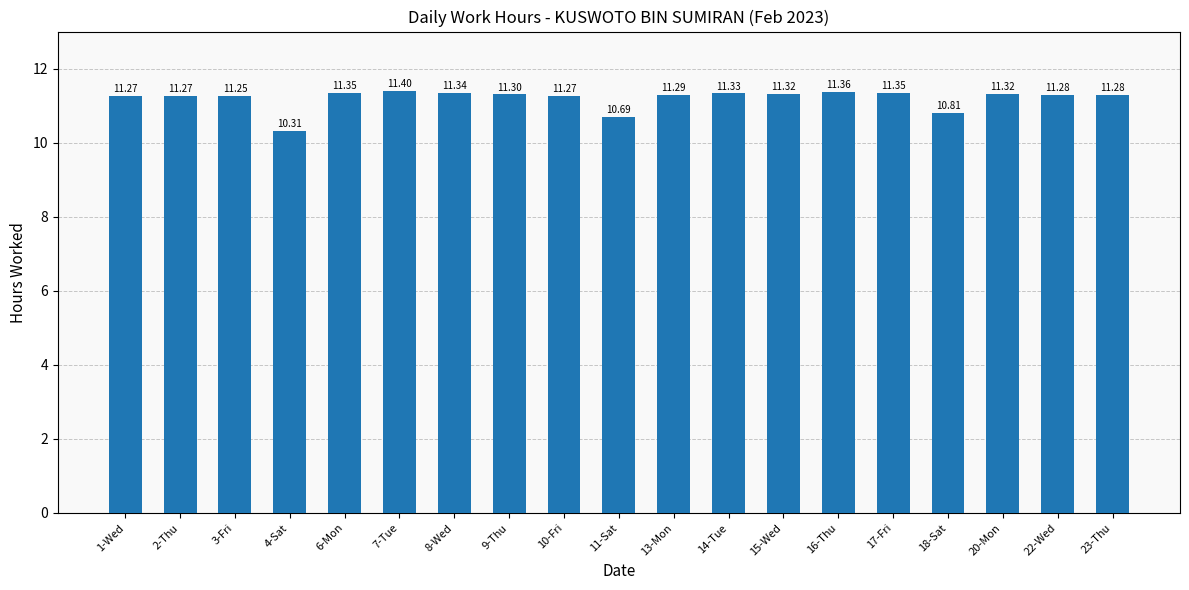

How many bars are there in total?

19